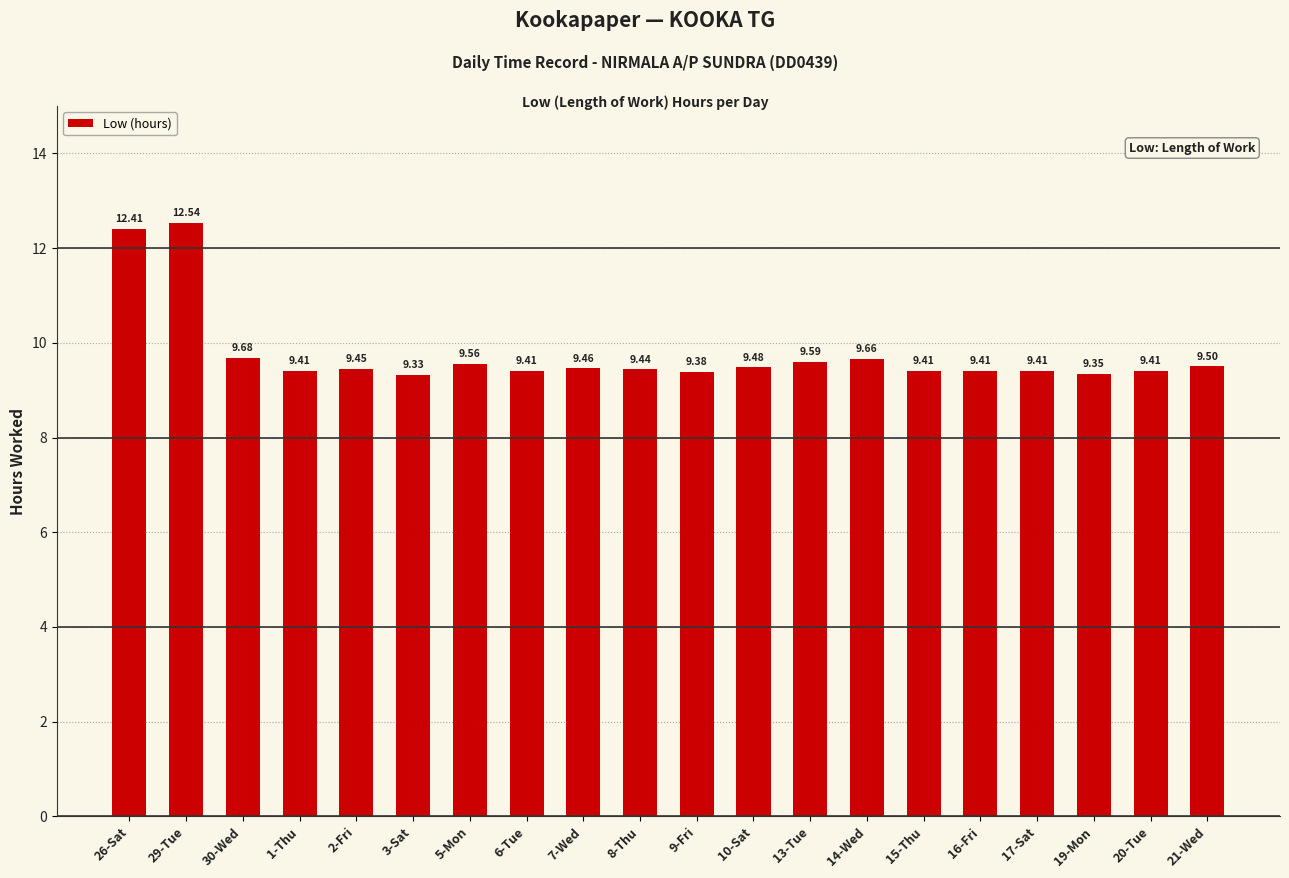

The chart shows a value of 9.6 at 5-Mon. True or false?

True